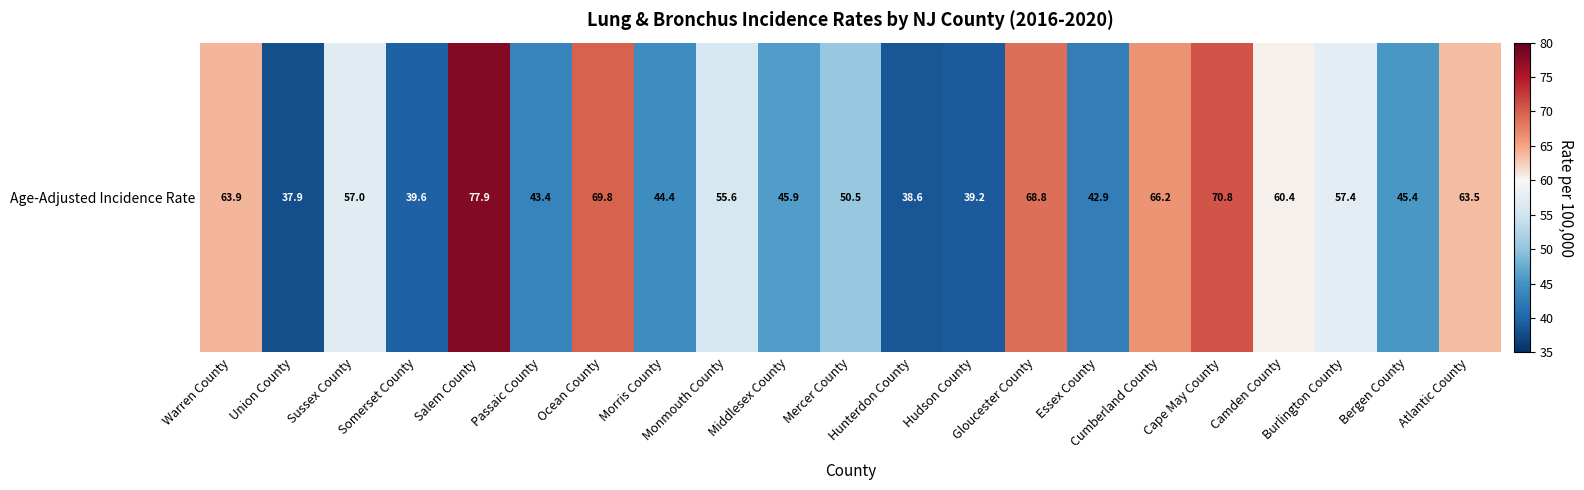

Rank the categories by value from lowest to highest.

Union County, Hunterdon County, Hudson County, Somerset County, Essex County, Passaic County, Morris County, Bergen County, Middlesex County, Mercer County, Monmouth County, Sussex County, Burlington County, Camden County, Atlantic County, Warren County, Cumberland County, Gloucester County, Ocean County, Cape May County, Salem County